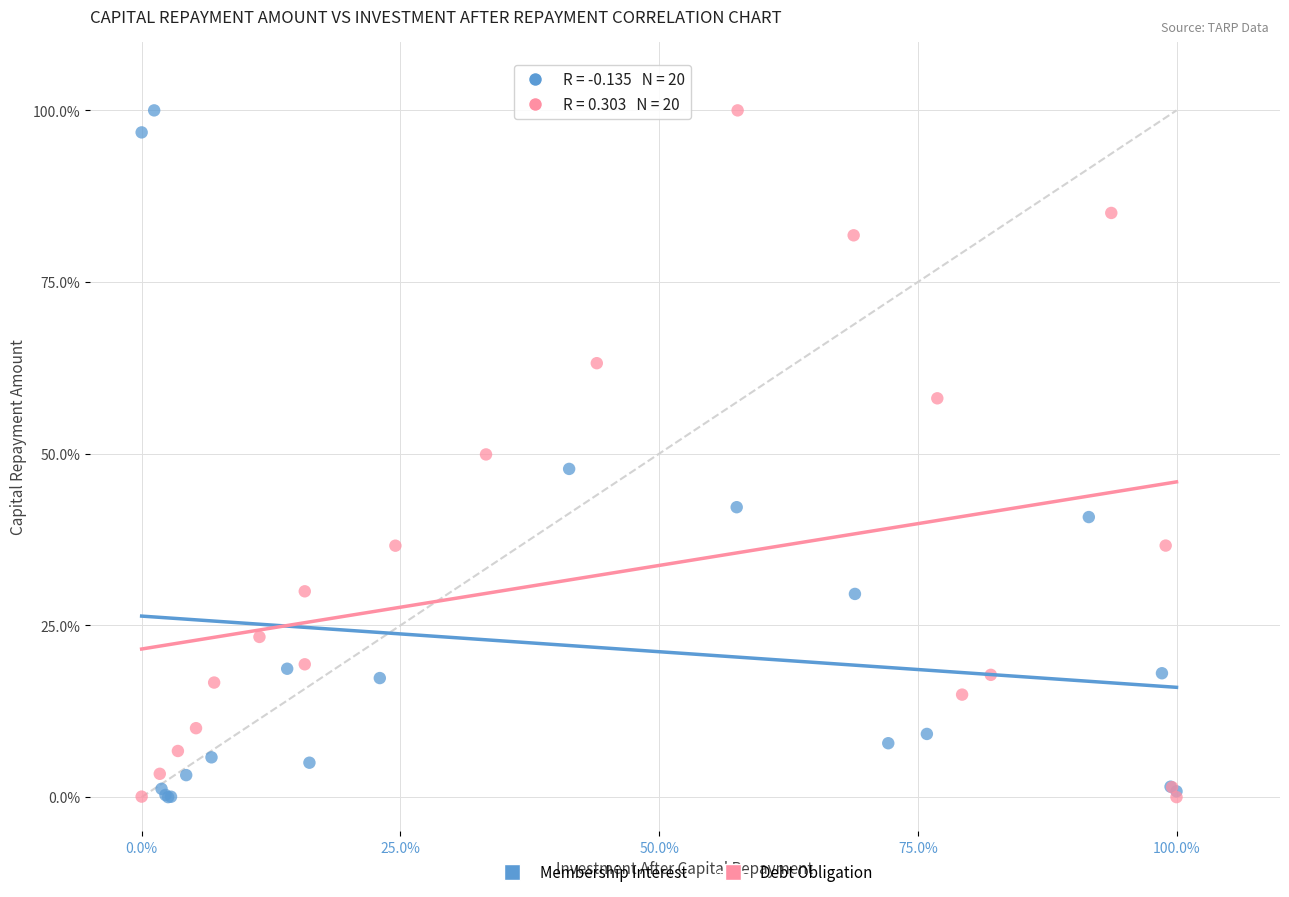

What are all the series names shown in the legend?

Membership Interest, Debt Obligation